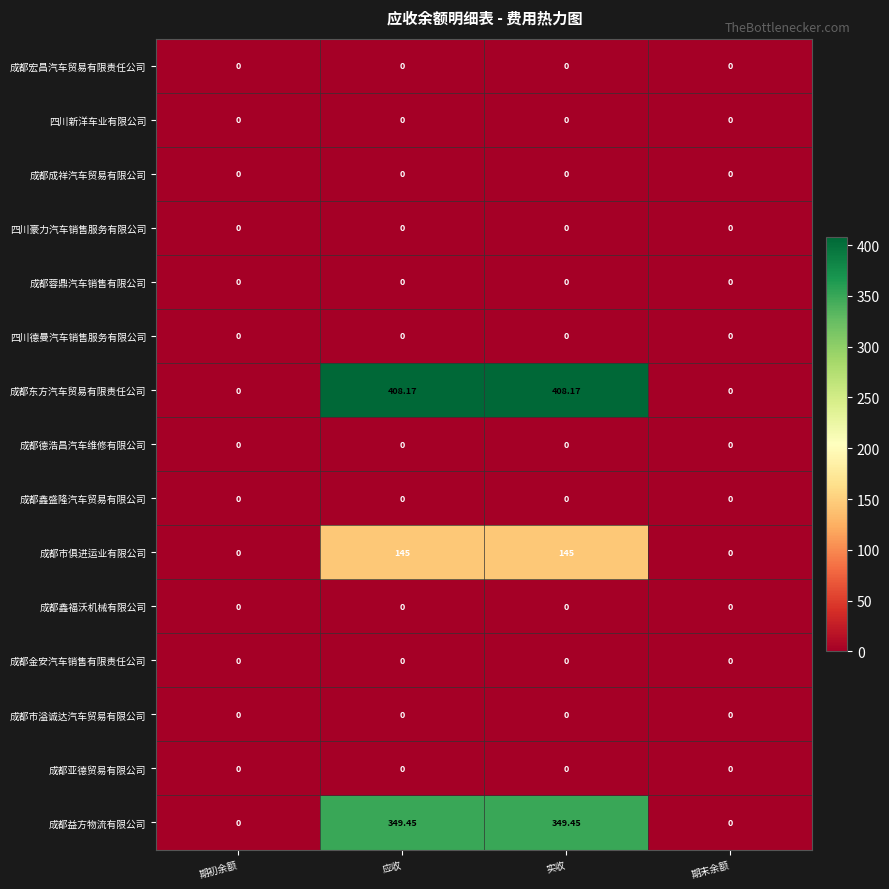

Which series changed the most between 期初余额 and 应收?

成都东方汽车贸易有限责任公司